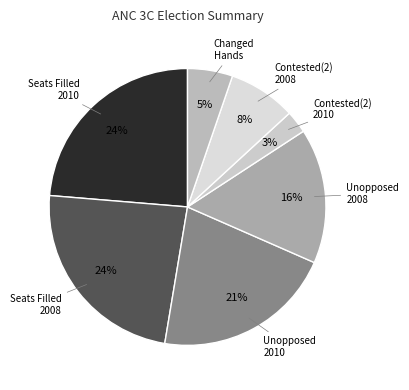

Which slice is the smallest?

Contested(2) 2010